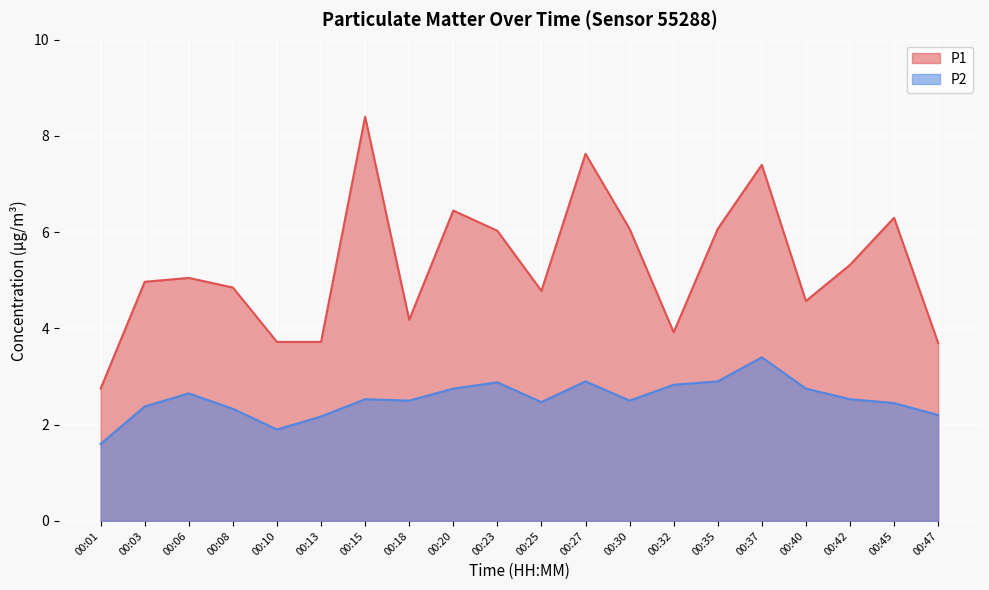

List the series in order of their overall mean, highest first.

P1, P2